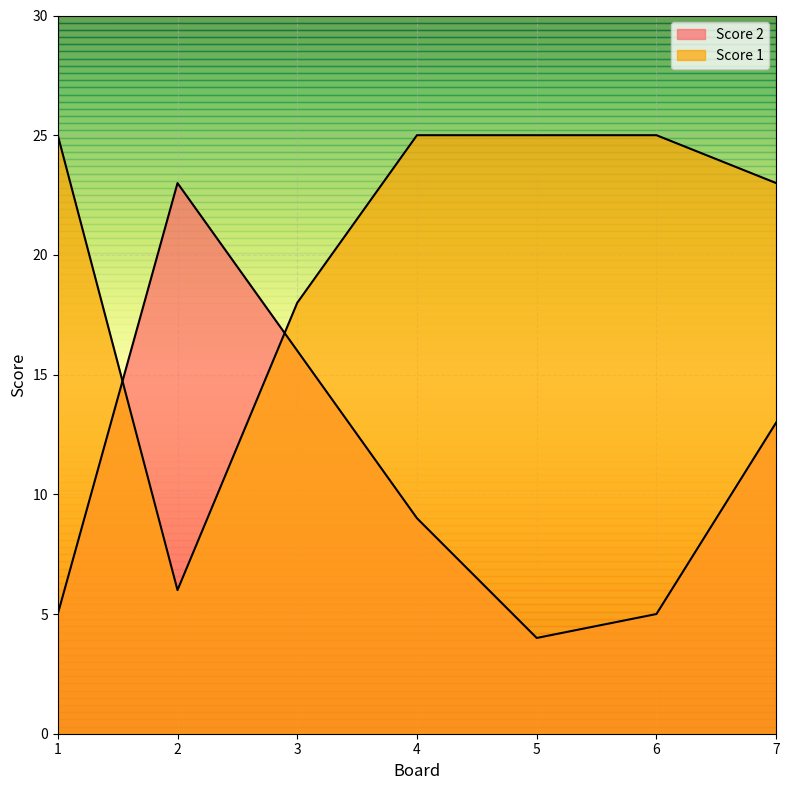

What is the difference between the Score 1 values at 7 and 5?

2